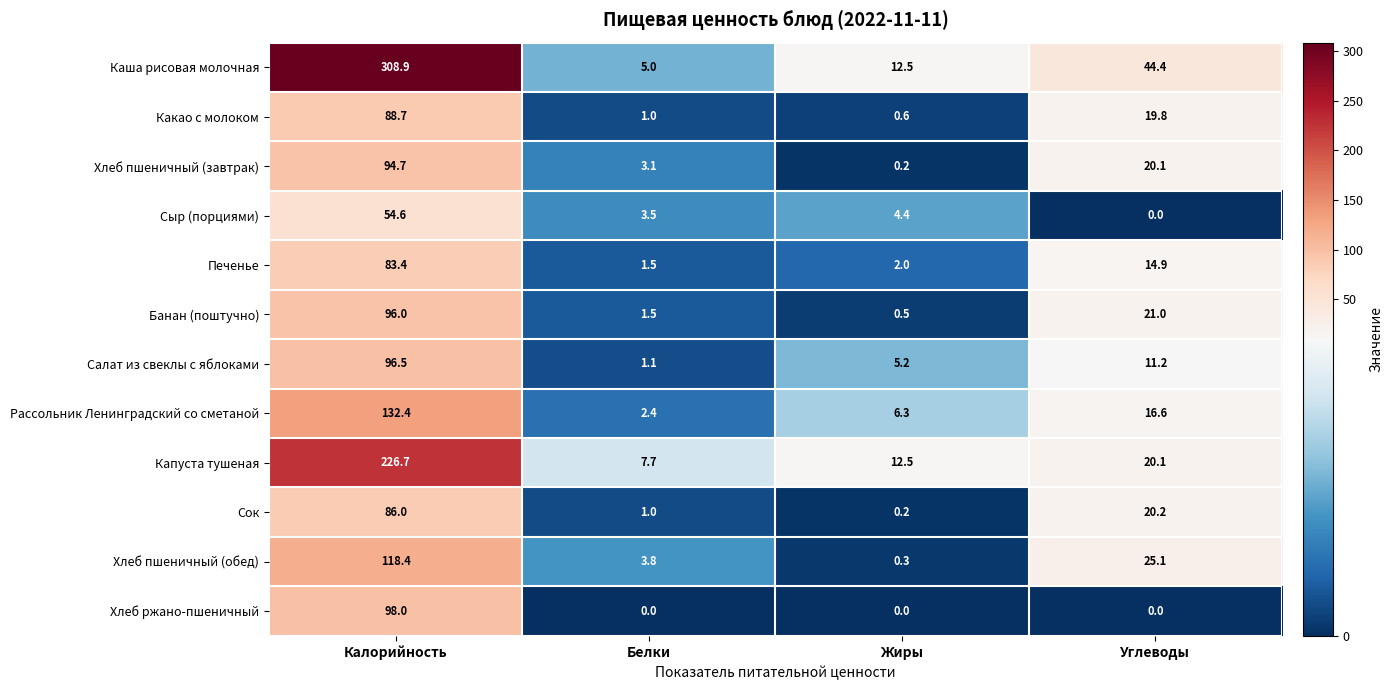

What is the difference between the highest and lowest values at Калорийность?

254.3